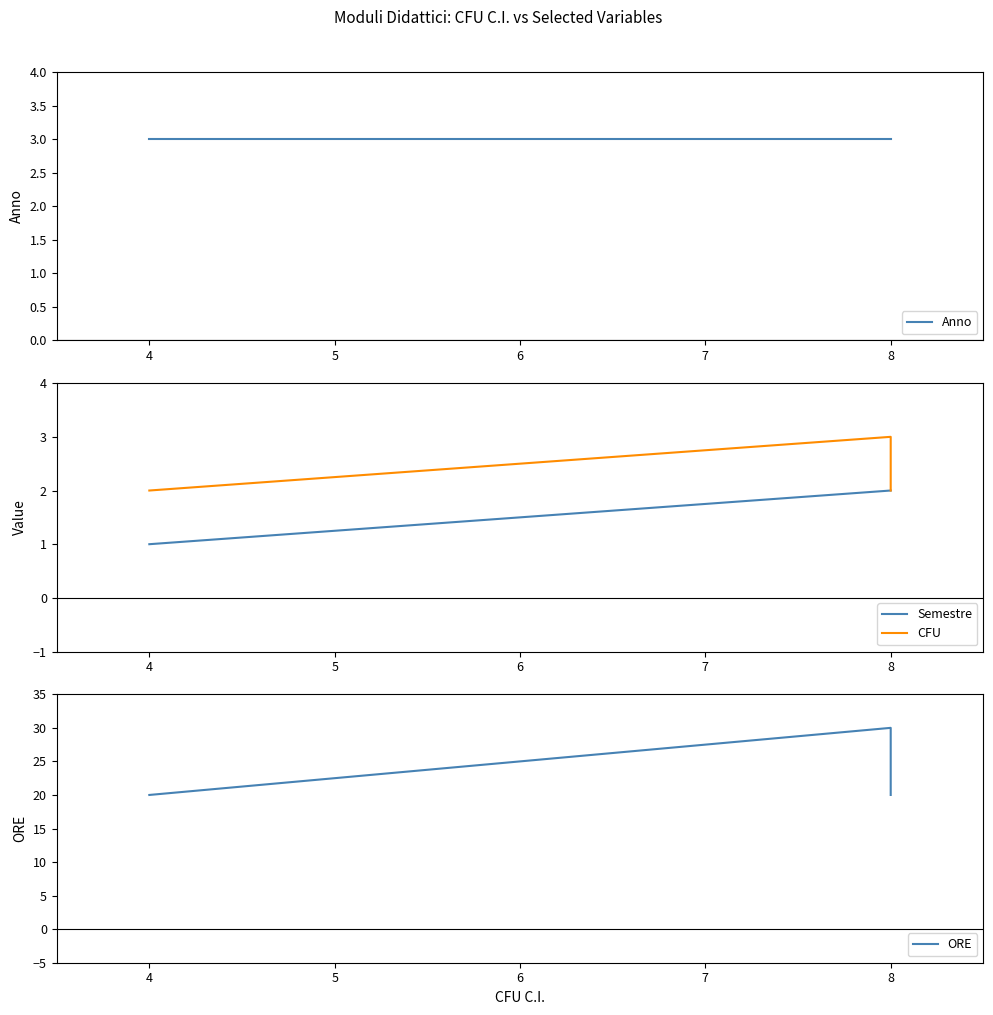

Which has a higher value, 4 or 8?

4